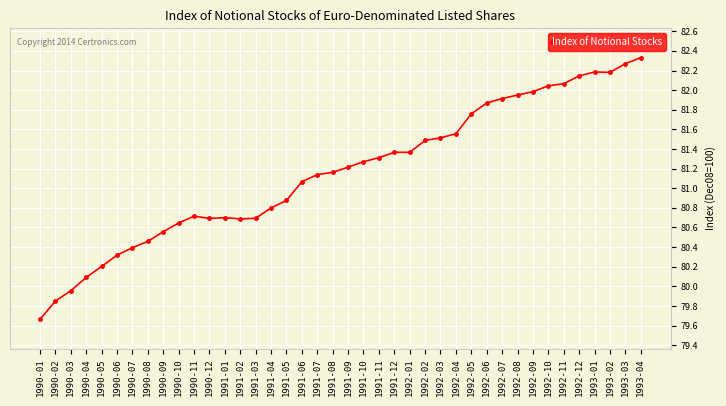

Which has a higher value, 1991-07 or 1990-02?

1991-07